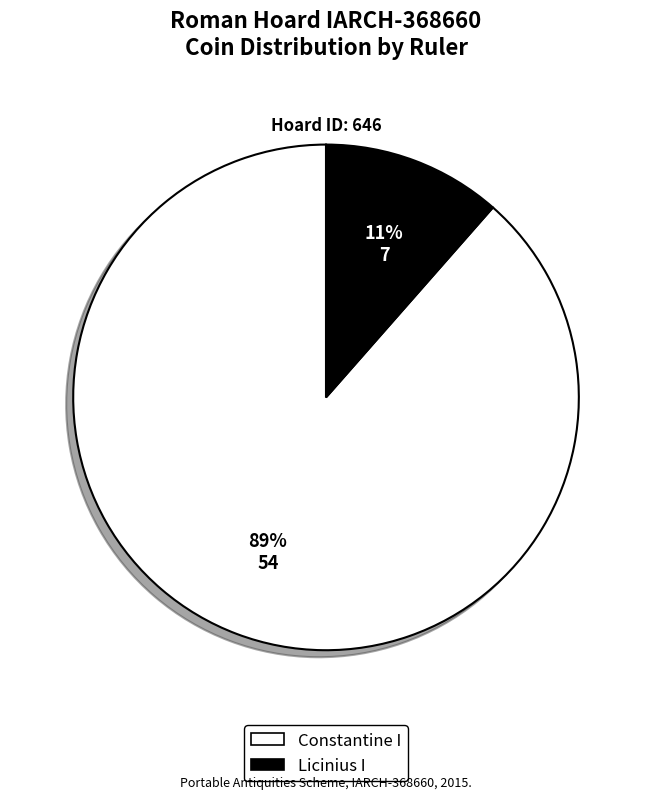

Which category accounts for the majority?

Constantine I